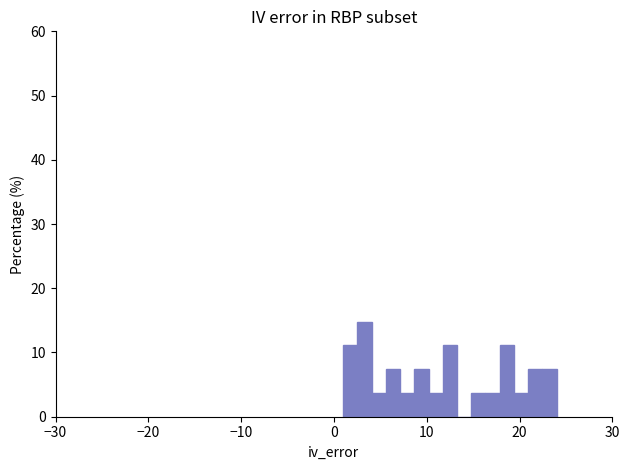

Read against the x-axis, roughly where is the centre of the tallest bar?

3